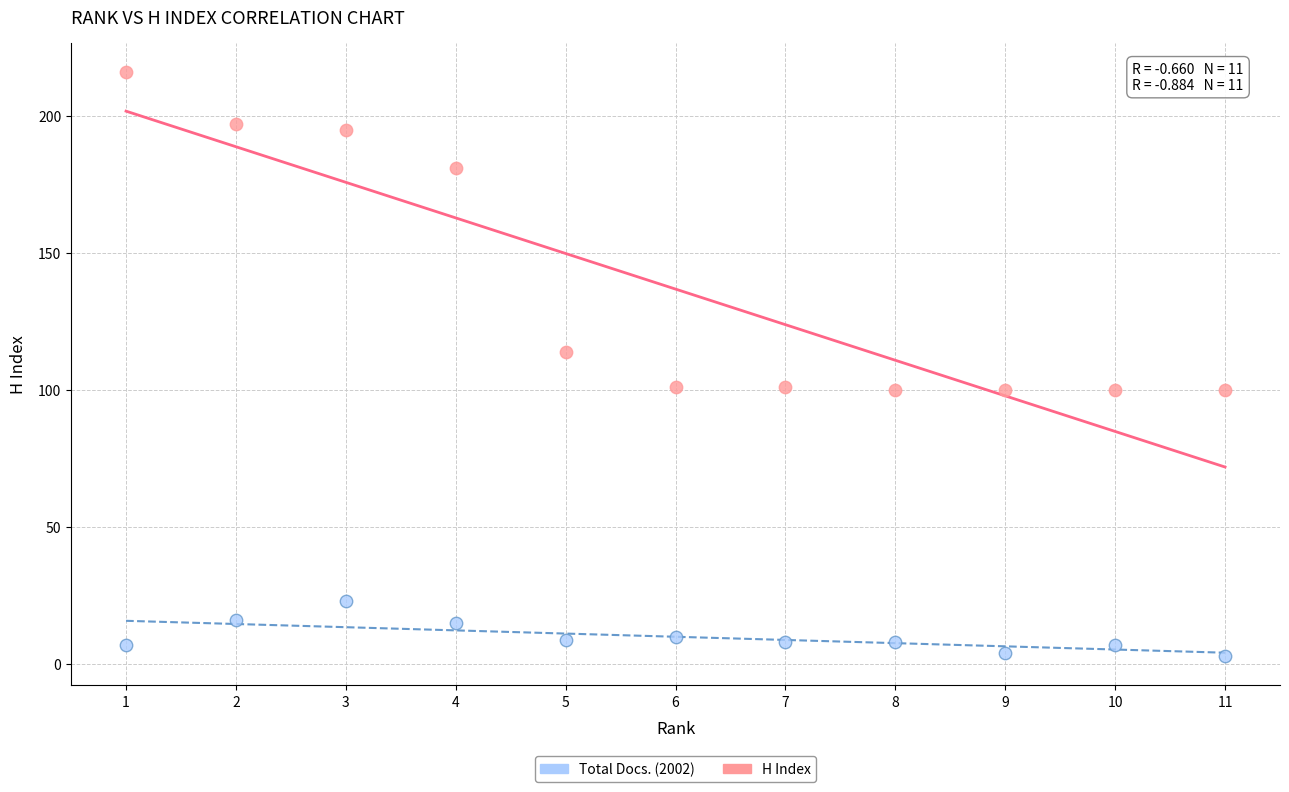

Which series reaches the minimum Y coordinate?

Total Docs. (2002)